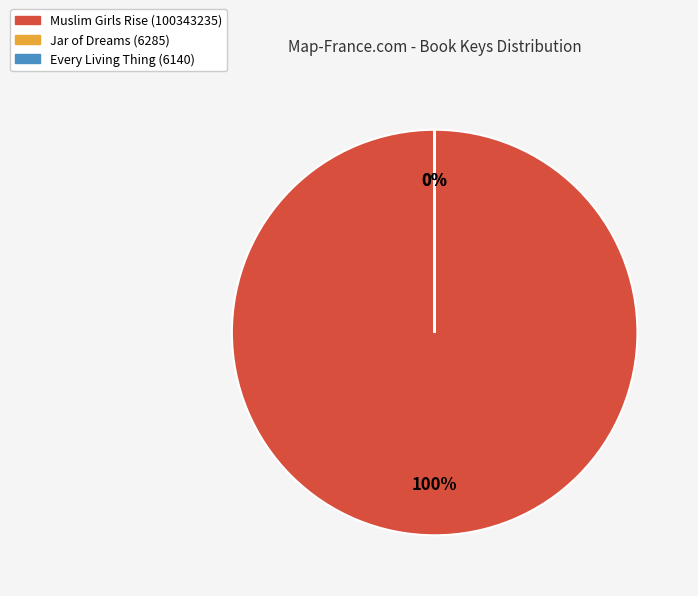

What is the largest slice in the pie chart?

Muslim Girls Rise (100343235)